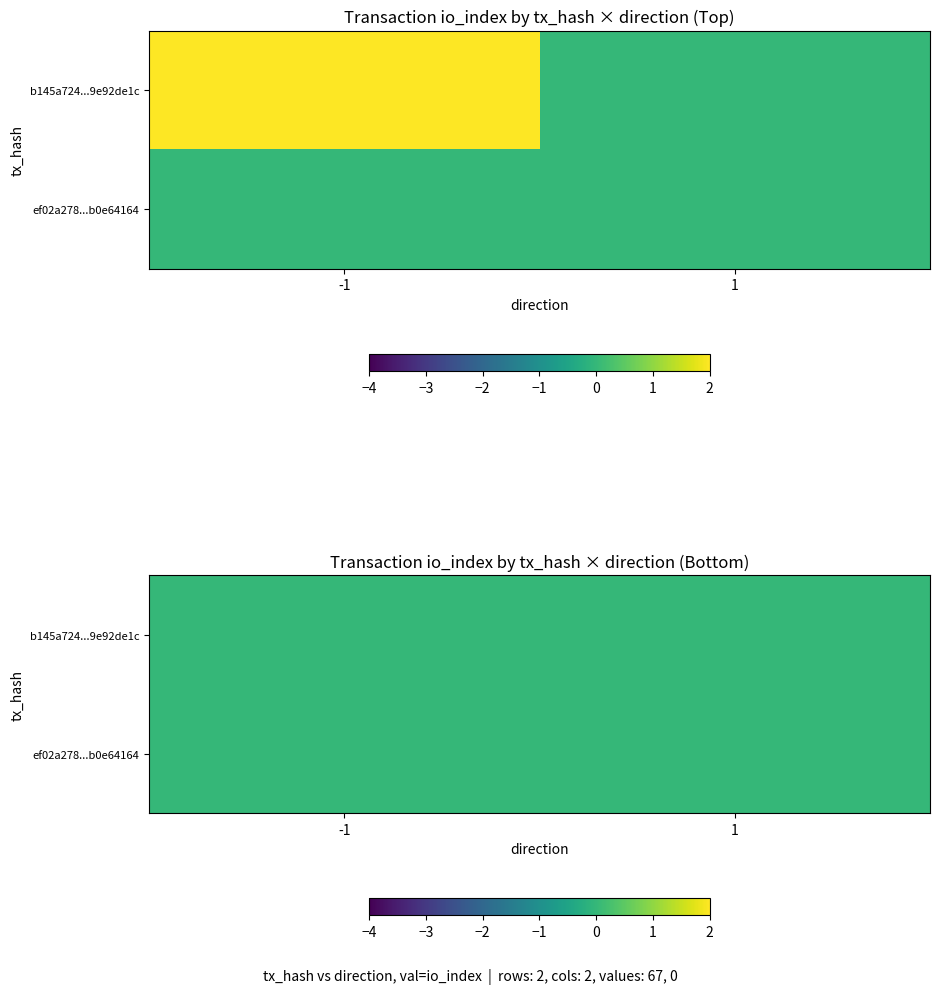

Which series has the largest range (max minus min)?

b145a724...9e92de1c